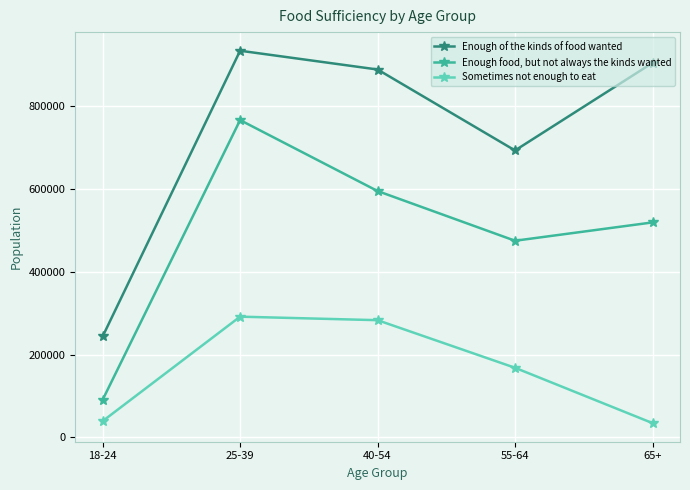

Which series has the largest range (max minus min)?

Enough of the kinds of food wanted